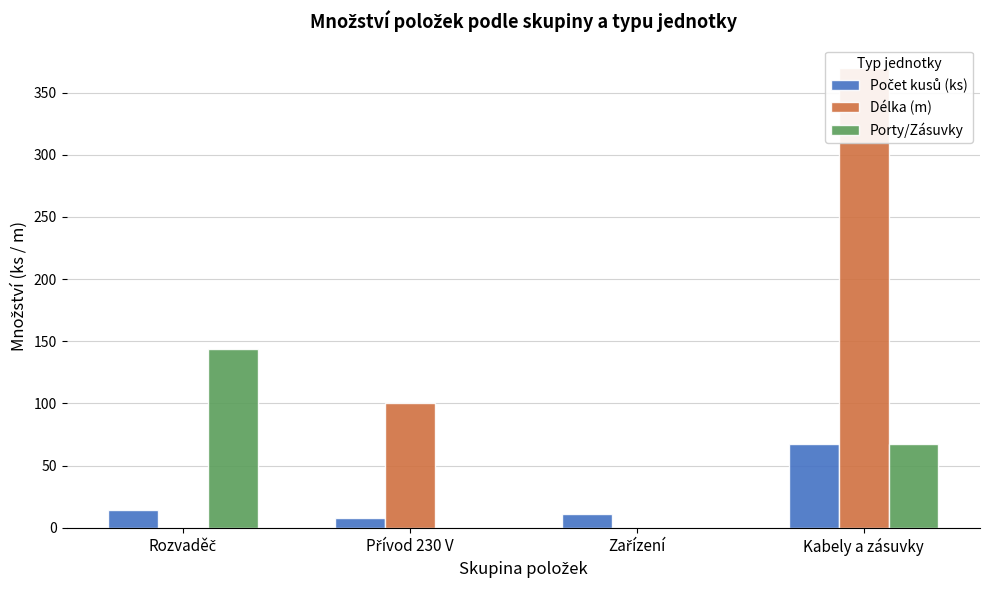

Reading left to right, transcribe all the data shown in this chart.

Počet kusů (ks): 14	8	11	67
Délka (m): 0	100	0	370
Porty/Zásuvky: 144	0	0	67